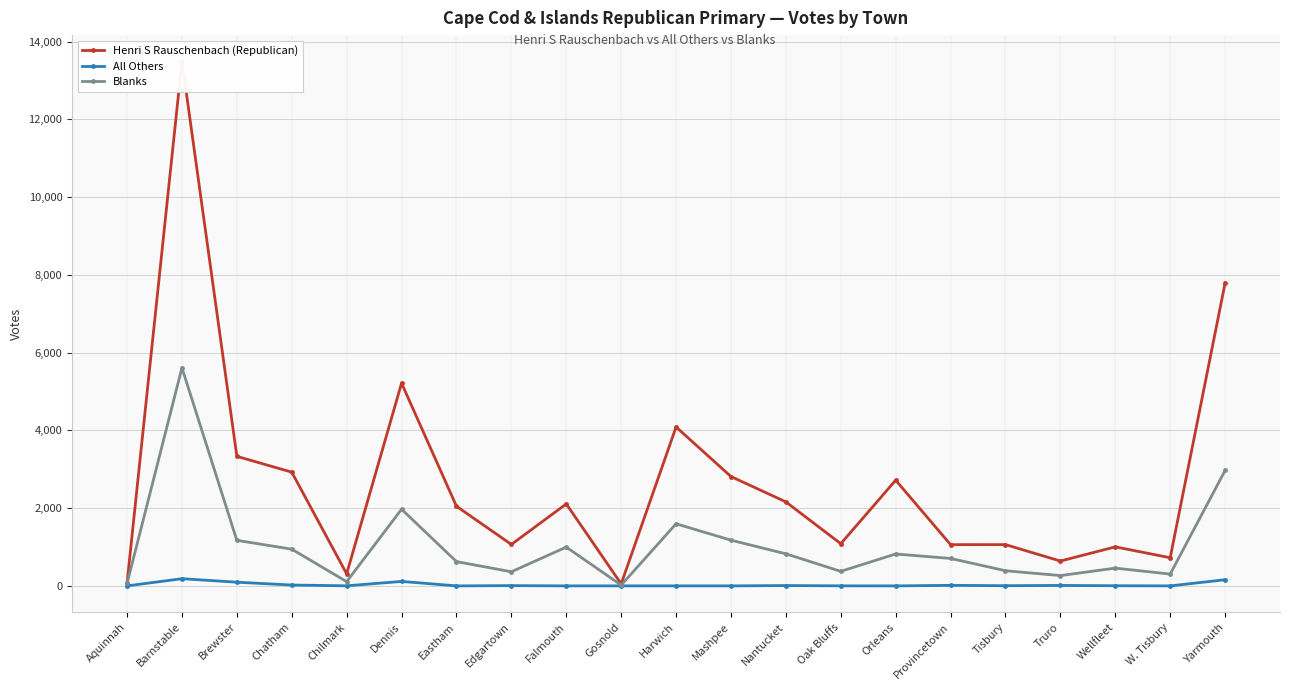

Is this an area chart (filled region under the line)?

No